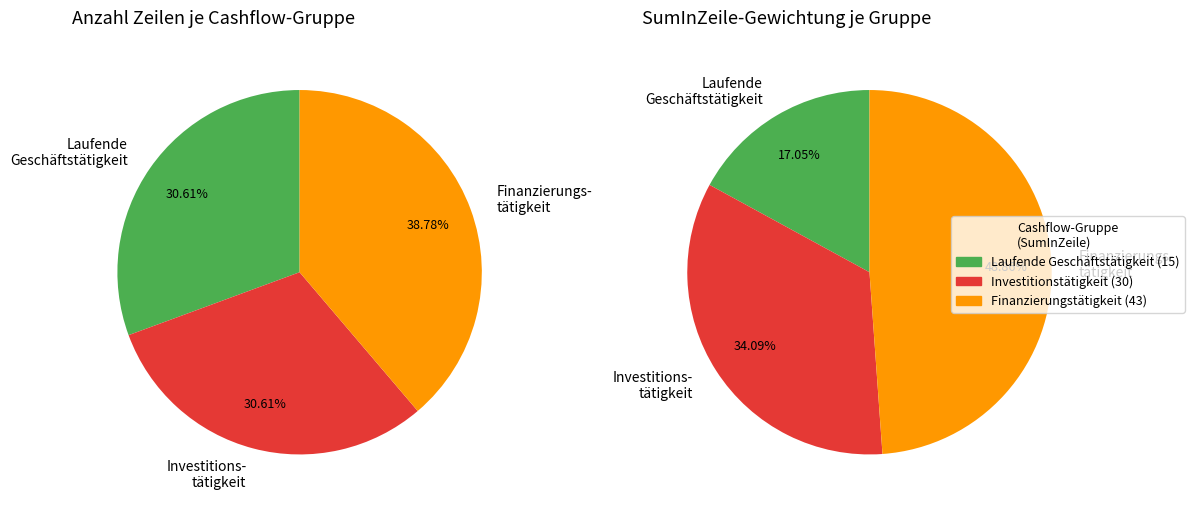

Between Cashflow aus der Finanzierungstätigkeit and Cashflow aus der Investitionstätigkeit, which is larger?

Cashflow aus der Finanzierungstätigkeit